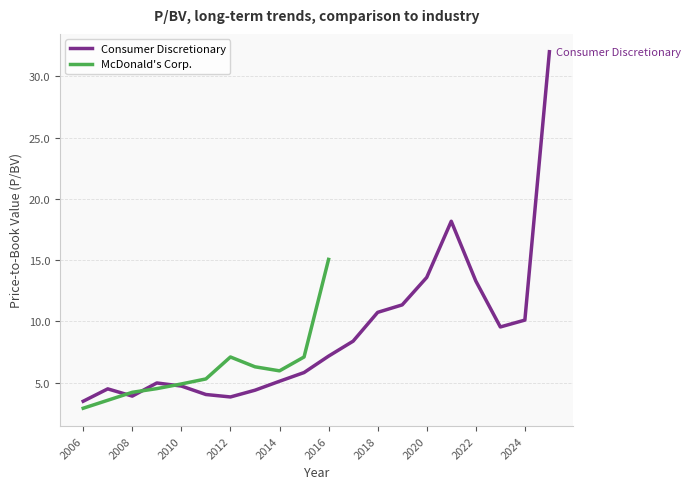

Count the number of values greater than 7.

10